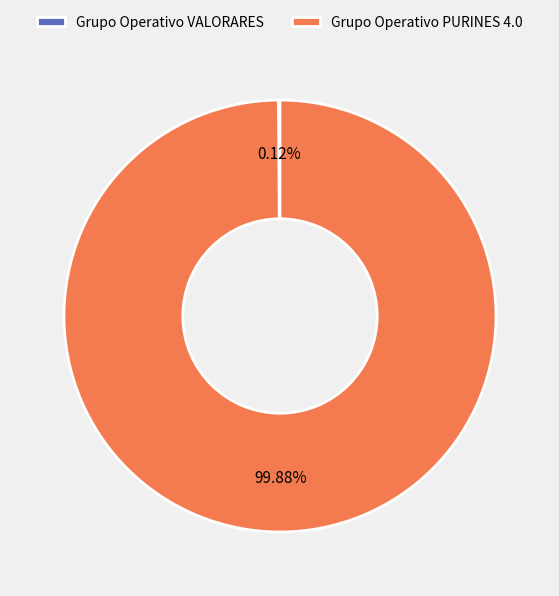

What percentage is the Grupo Operativo PURINES 4.0 slice, to the nearest percent?

100%